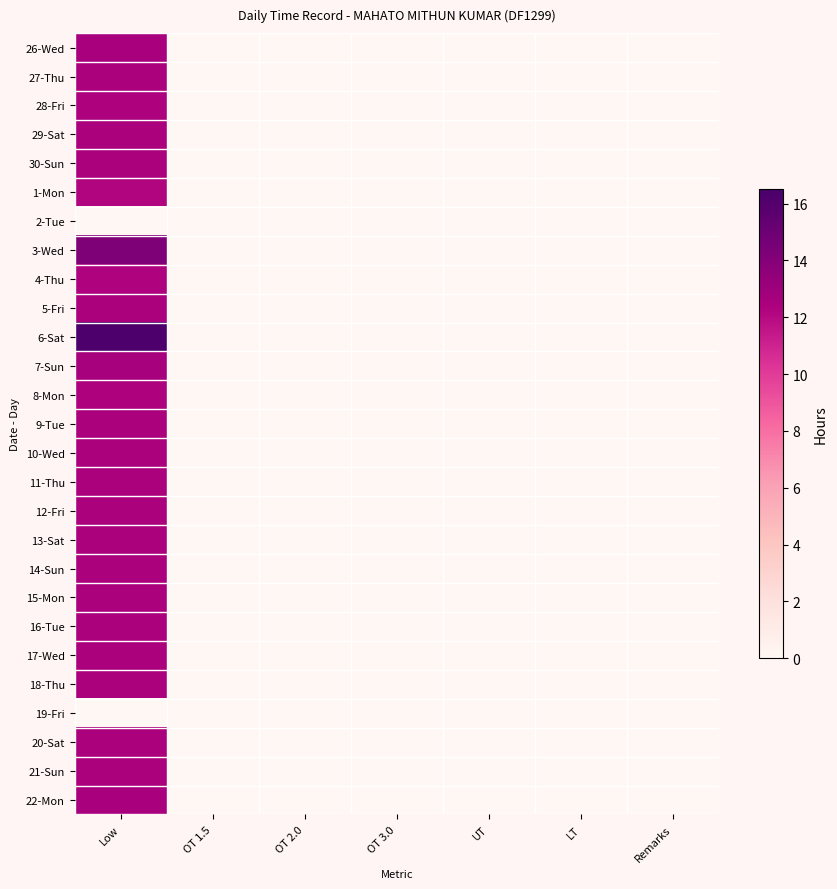

Reading right to left, list all the values displayed in this chart.

26-Wed: Remarks=0.0	LT=0.0	UT=0.0	OT 3.0=0.0	OT 2.0=0.0	OT 1.5=0.0	Low=12.5
27-Thu: Remarks=0.0	LT=0.0	UT=0.0	OT 3.0=0.0	OT 2.0=0.0	OT 1.5=0.0	Low=12.4
28-Fri: Remarks=0.0	LT=0.0	UT=0.0	OT 3.0=0.0	OT 2.0=0.0	OT 1.5=0.0	Low=12.4
29-Sat: Remarks=0.0	LT=0.0	UT=0.0	OT 3.0=0.0	OT 2.0=0.0	OT 1.5=0.0	Low=12.5
30-Sun: Remarks=0.0	LT=0.0	UT=0.0	OT 3.0=0.0	OT 2.0=0.0	OT 1.5=0.0	Low=12.4
1-Mon: Remarks=0.0	LT=0.0	UT=0.0	OT 3.0=0.0	OT 2.0=0.0	OT 1.5=0.0	Low=12.2
2-Tue: Remarks=0.0	LT=0.0	UT=0.0	OT 3.0=0.0	OT 2.0=0.0	OT 1.5=0.0	Low=0.0
3-Wed: Remarks=0.0	LT=0.0	UT=0.0	OT 3.0=0.0	OT 2.0=0.0	OT 1.5=0.0	Low=14.2
4-Thu: Remarks=0.0	LT=0.0	UT=0.0	OT 3.0=0.0	OT 2.0=0.0	OT 1.5=0.0	Low=12.2
5-Fri: Remarks=0.0	LT=0.0	UT=0.0	OT 3.0=0.0	OT 2.0=0.0	OT 1.5=0.0	Low=12.5
6-Sat: Remarks=0.0	LT=0.0	UT=0.0	OT 3.0=0.0	OT 2.0=0.0	OT 1.5=0.0	Low=16.3
7-Sun: Remarks=0.0	LT=0.0	UT=0.0	OT 3.0=0.0	OT 2.0=0.0	OT 1.5=0.0	Low=12.6
8-Mon: Remarks=0.0	LT=0.0	UT=0.0	OT 3.0=0.0	OT 2.0=0.0	OT 1.5=0.0	Low=12.4
9-Tue: Remarks=0.0	LT=0.0	UT=0.0	OT 3.0=0.0	OT 2.0=0.0	OT 1.5=0.0	Low=12.4
10-Wed: Remarks=0.0	LT=0.0	UT=0.0	OT 3.0=0.0	OT 2.0=0.0	OT 1.5=0.0	Low=12.4
11-Thu: Remarks=0.0	LT=0.0	UT=0.0	OT 3.0=0.0	OT 2.0=0.0	OT 1.5=0.0	Low=12.4
12-Fri: Remarks=0.0	LT=0.0	UT=0.0	OT 3.0=0.0	OT 2.0=0.0	OT 1.5=0.0	Low=12.4
13-Sat: Remarks=0.0	LT=0.0	UT=0.0	OT 3.0=0.0	OT 2.0=0.0	OT 1.5=0.0	Low=12.4
14-Sun: Remarks=0.0	LT=0.0	UT=0.0	OT 3.0=0.0	OT 2.0=0.0	OT 1.5=0.0	Low=12.4
15-Mon: Remarks=0.0	LT=0.0	UT=0.0	OT 3.0=0.0	OT 2.0=0.0	OT 1.5=0.0	Low=12.5
16-Tue: Remarks=0.0	LT=0.0	UT=0.0	OT 3.0=0.0	OT 2.0=0.0	OT 1.5=0.0	Low=12.5
17-Wed: Remarks=0.0	LT=0.0	UT=0.0	OT 3.0=0.0	OT 2.0=0.0	OT 1.5=0.0	Low=12.4
18-Thu: Remarks=0.0	LT=0.0	UT=0.0	OT 3.0=0.0	OT 2.0=0.0	OT 1.5=0.0	Low=12.4
19-Fri: Remarks=0.0	LT=0.0	UT=0.0	OT 3.0=0.0	OT 2.0=0.0	OT 1.5=0.0	Low=0.0
20-Sat: Remarks=0.0	LT=0.0	UT=0.0	OT 3.0=0.0	OT 2.0=0.0	OT 1.5=0.0	Low=12.4
21-Sun: Remarks=0.0	LT=0.0	UT=0.0	OT 3.0=0.0	OT 2.0=0.0	OT 1.5=0.0	Low=12.4
22-Mon: Remarks=0.0	LT=0.0	UT=0.0	OT 3.0=0.0	OT 2.0=0.0	OT 1.5=0.0	Low=12.5